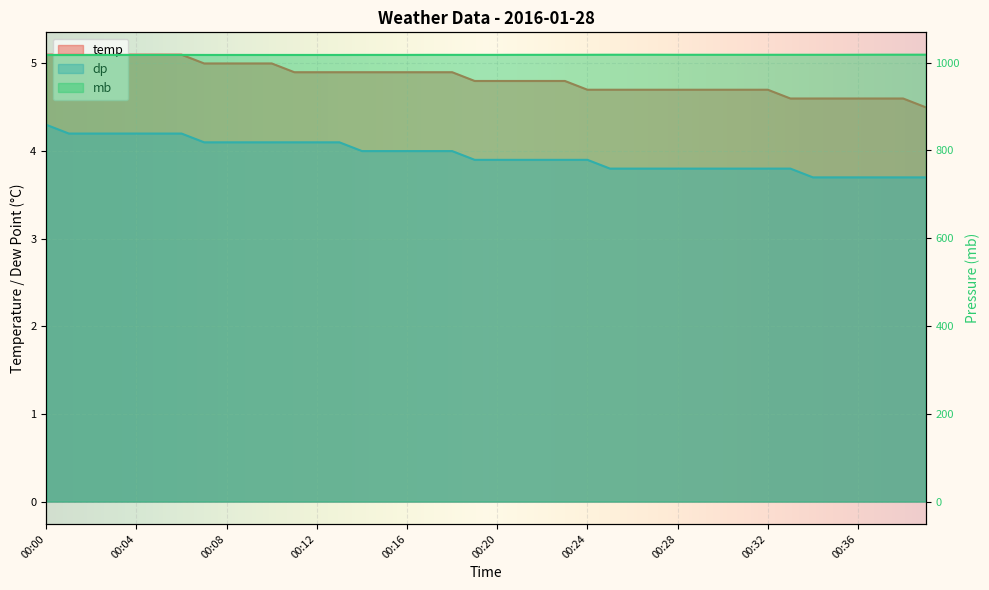

Between 00:07 and 00:18, which is larger?

00:07